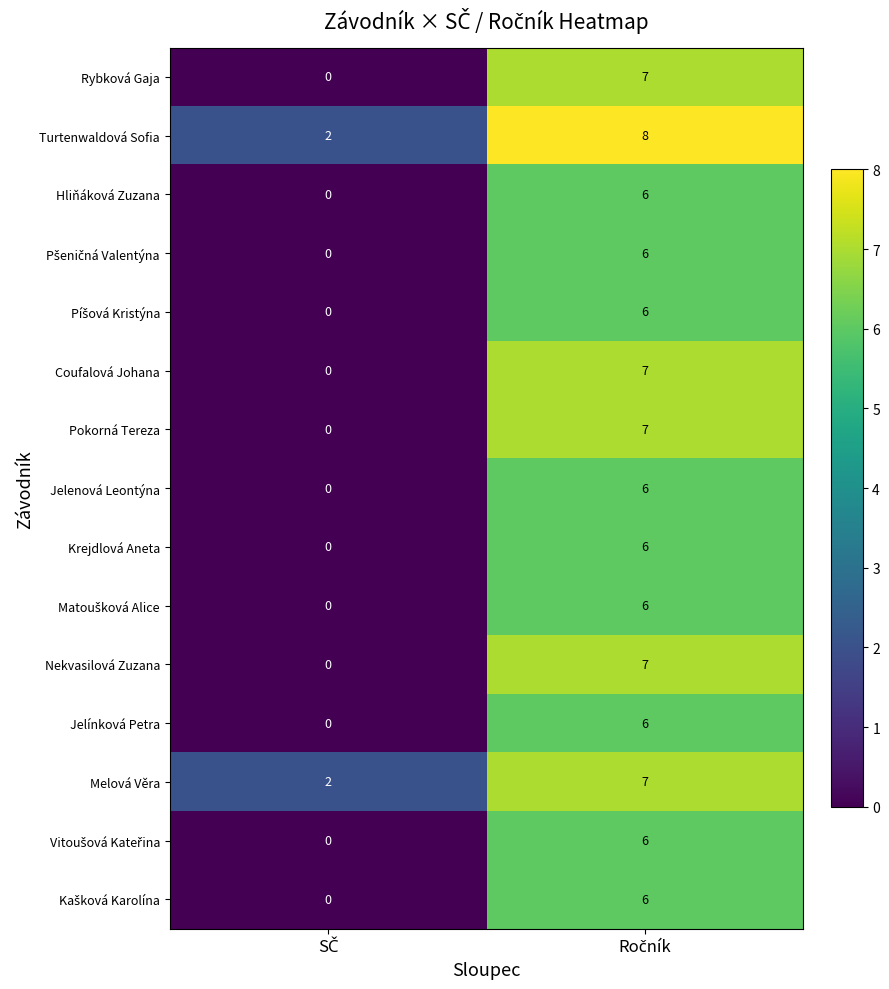

How many categories are shown in the chart?

2